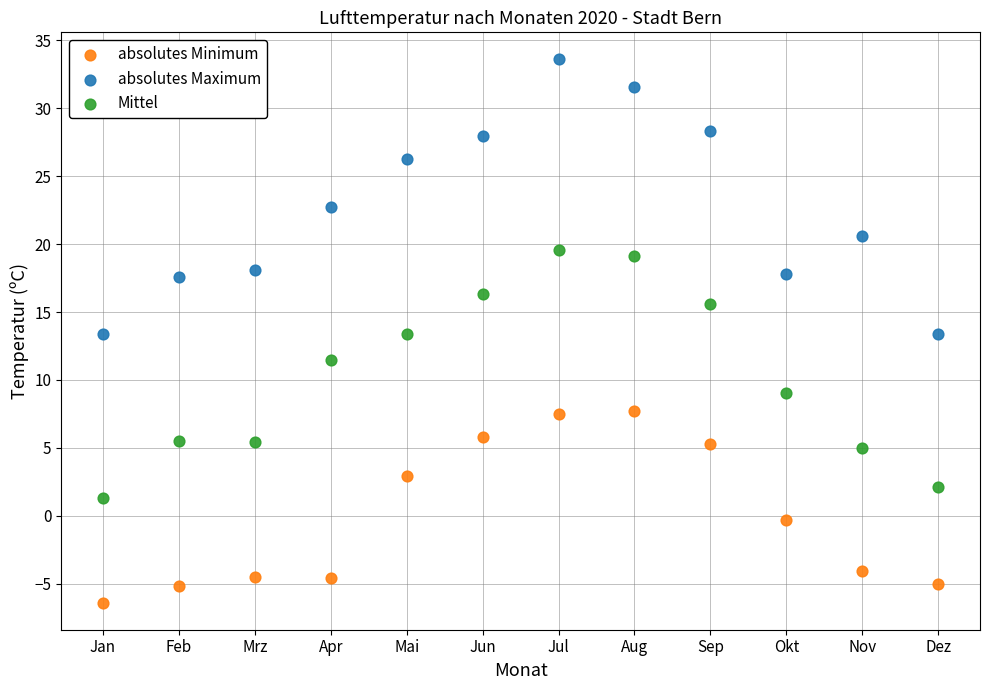

What are all the series names shown in the legend?

absolutes Minimum, absolutes Maximum, Mittel